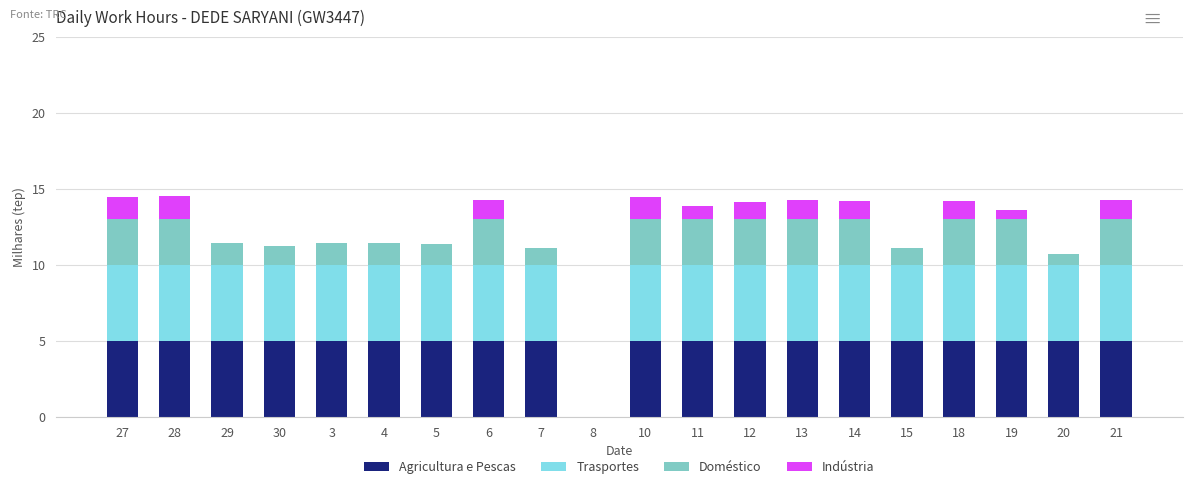

What is the total value across all series at 27?

14.5